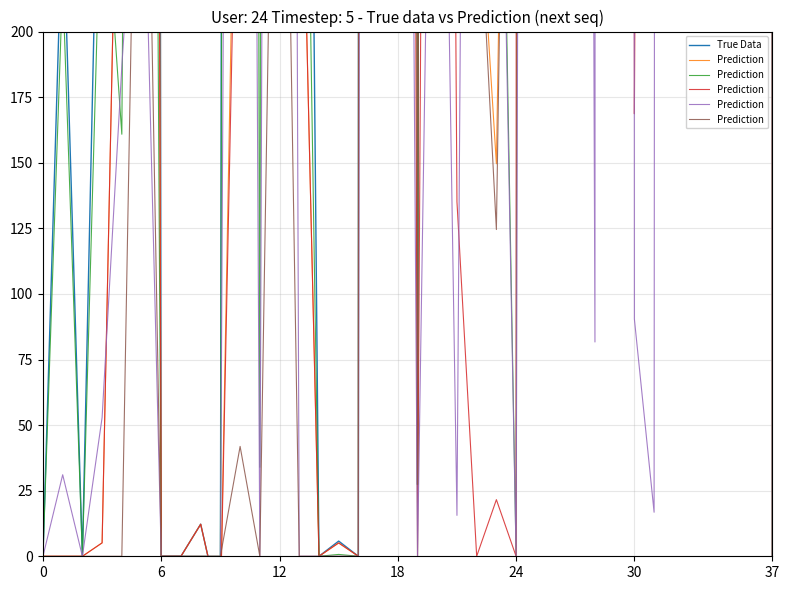

The True Data series shows 21.6 at 8. True or false?

False